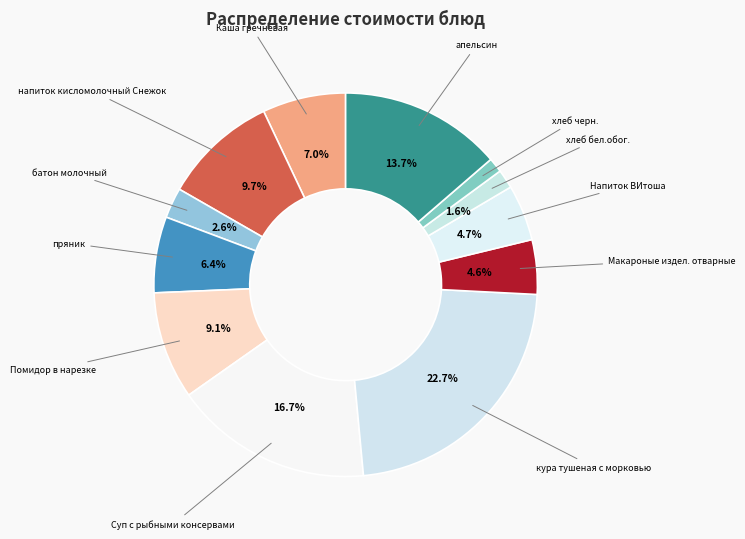

What is the largest slice in the pie chart?

кура тушеная с морковью